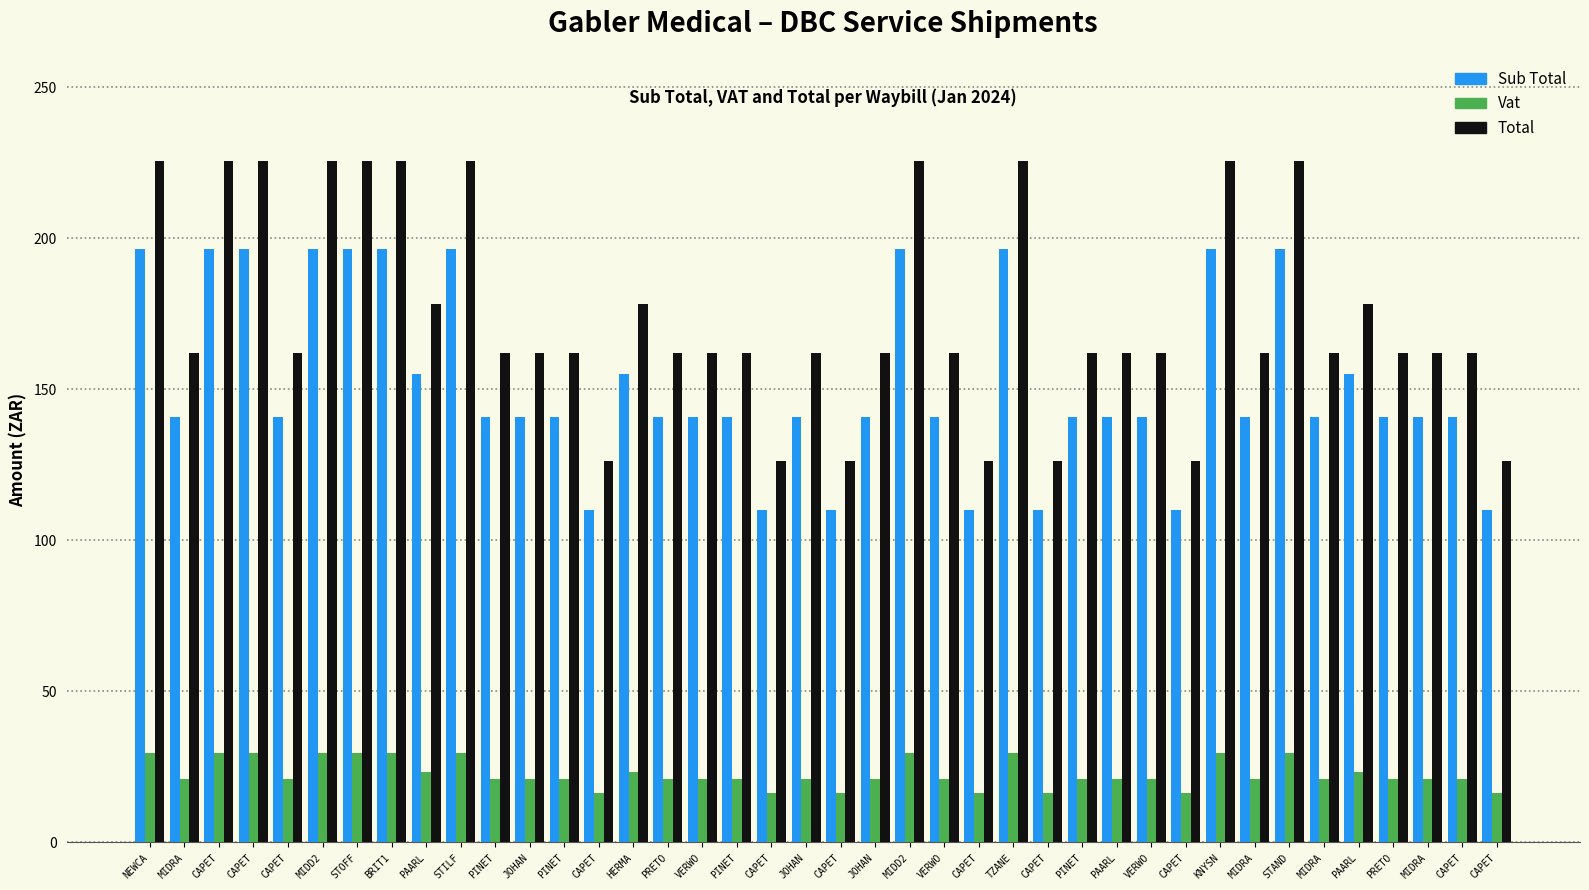

Which category has the highest value in the Total series?

NEWCA